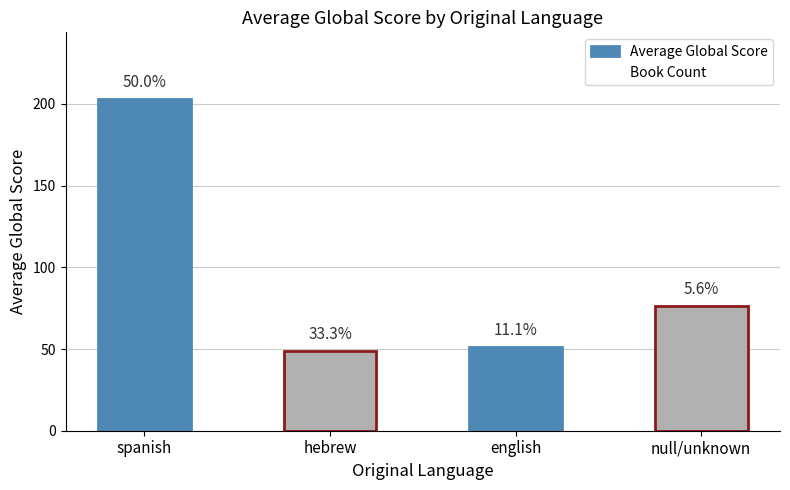

How many bars are there in total?

4